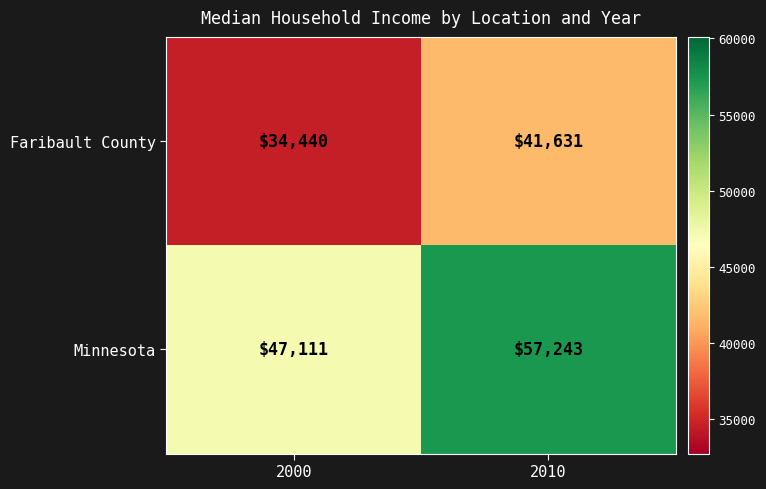

Which series changed the most between 2000 and 2010?

Minnesota